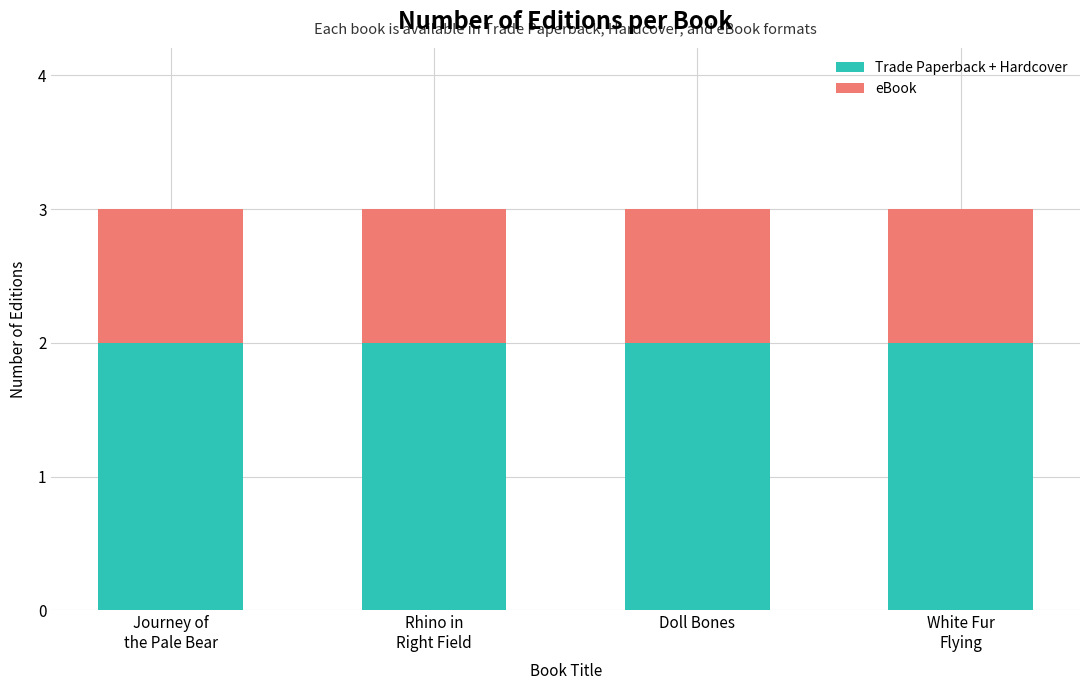

What are all the series names shown in the legend?

Trade Paperback + Hardcover, eBook